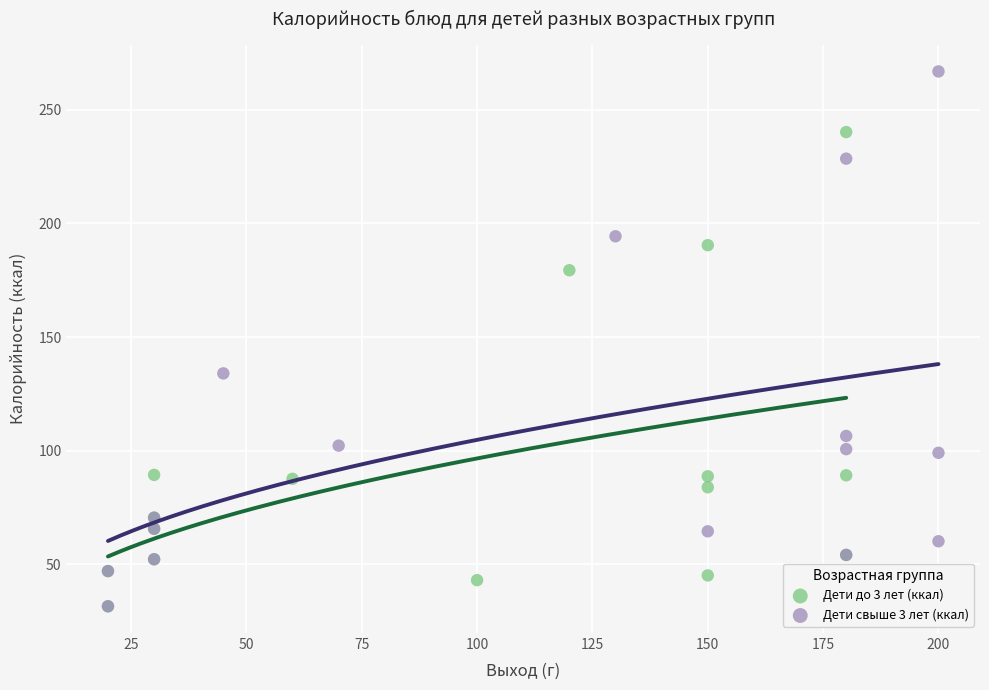

Which series has the widest spread of Y values?

Дети свыше 3 лет (ккал)